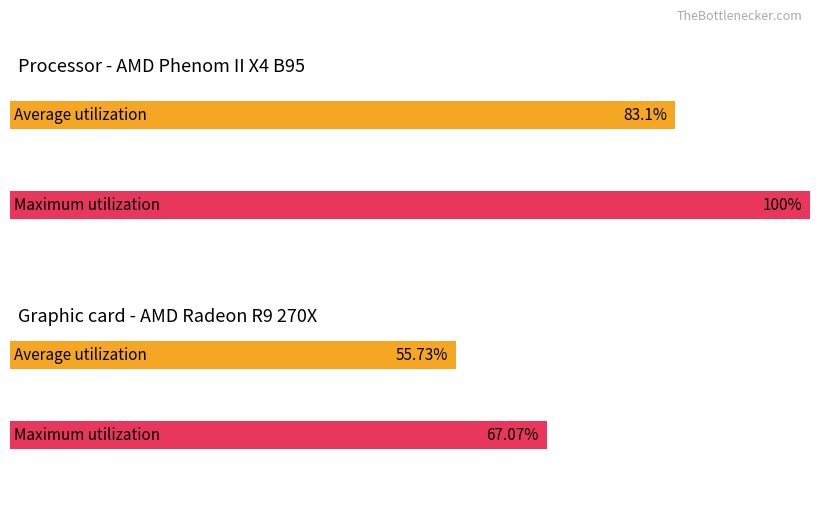

Rank the series at 13 from highest to lowest value.

Average utilization, Maximum utilization